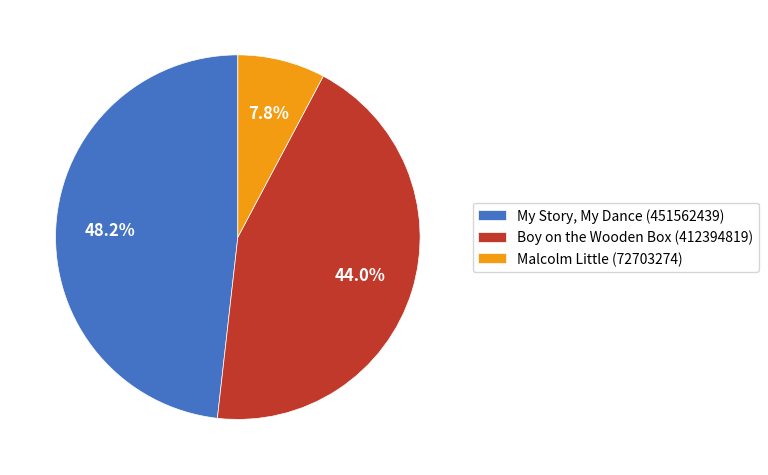

Is it true that Boy on the Wooden Box (412394819) is 29% of the pie?

False